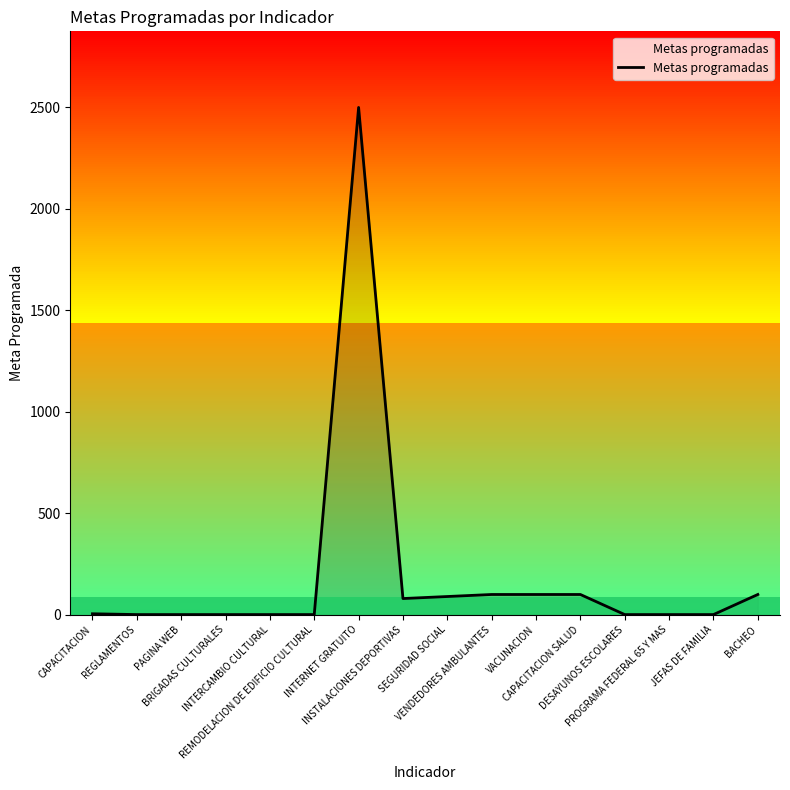

Between INSTALACIONES DEPORTIVAS and REMODELACION DE EDIFICIO CULTURAL, which is larger?

INSTALACIONES DEPORTIVAS